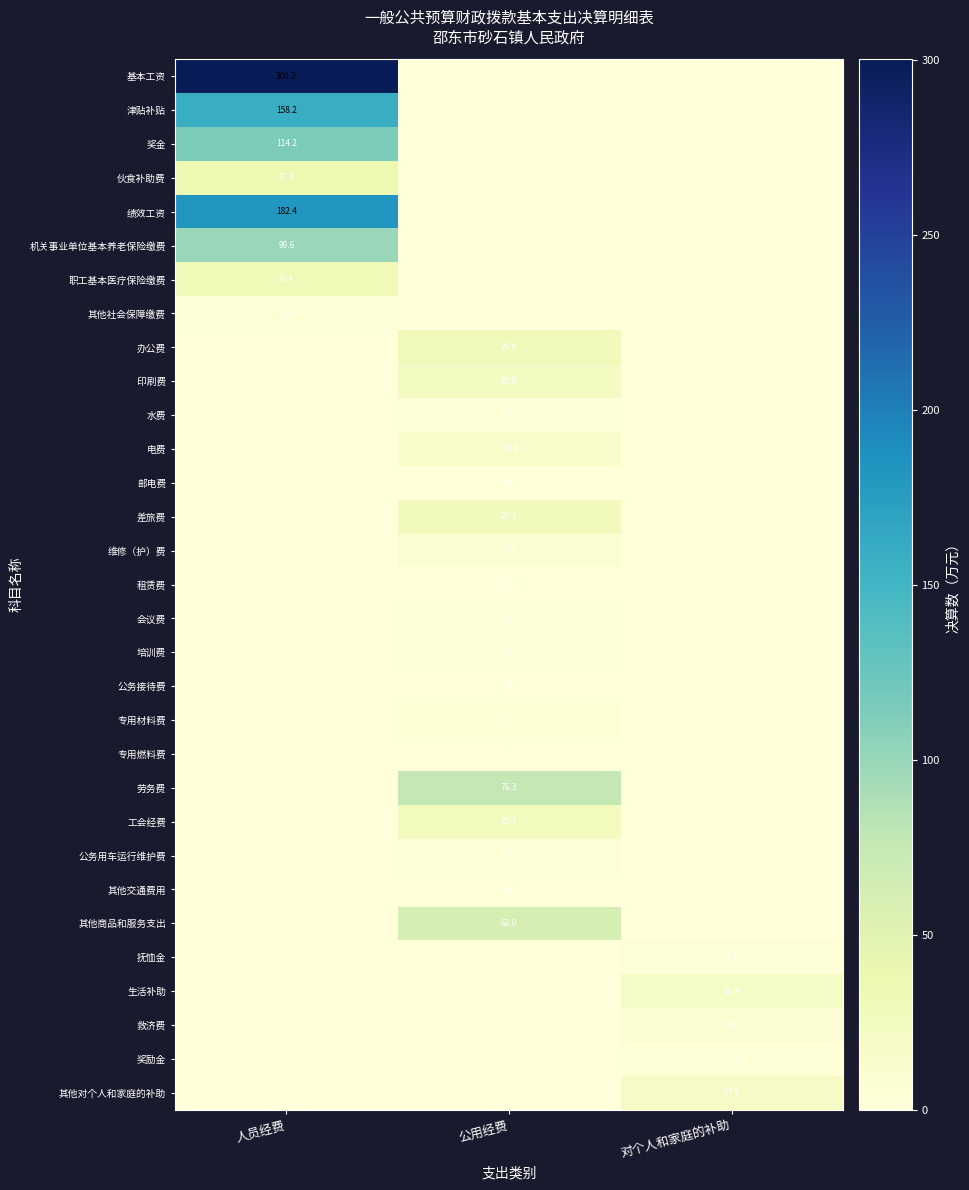

The 机关事业单位基本养老保险缴费 series shows 99.6 at 人员经费. True or false?

True